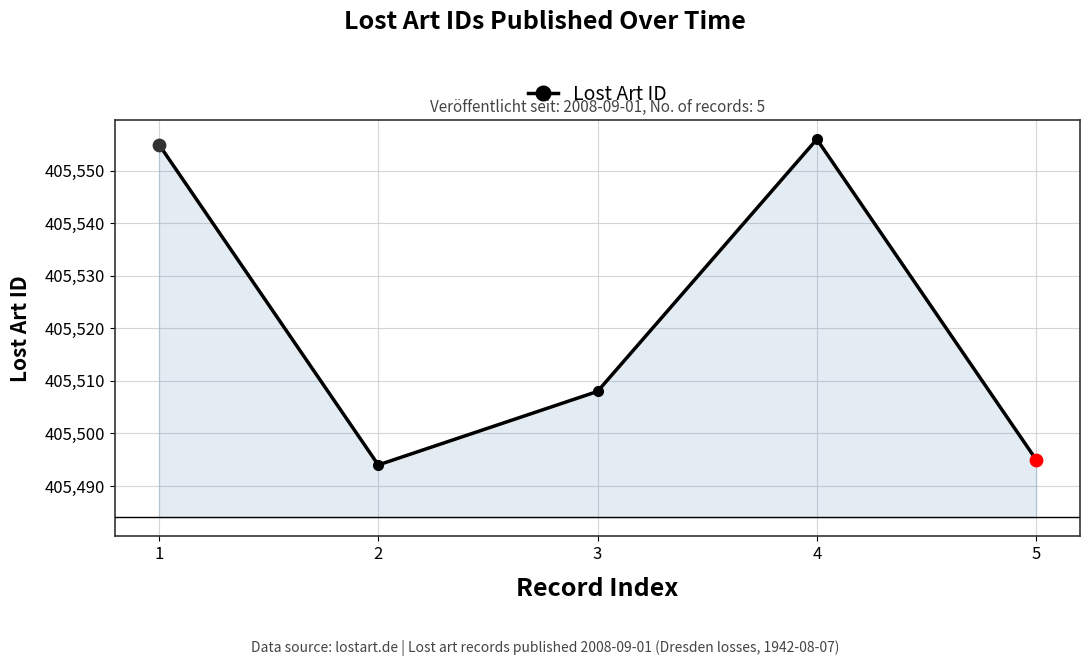

Between 3 and 5, which is larger?

3